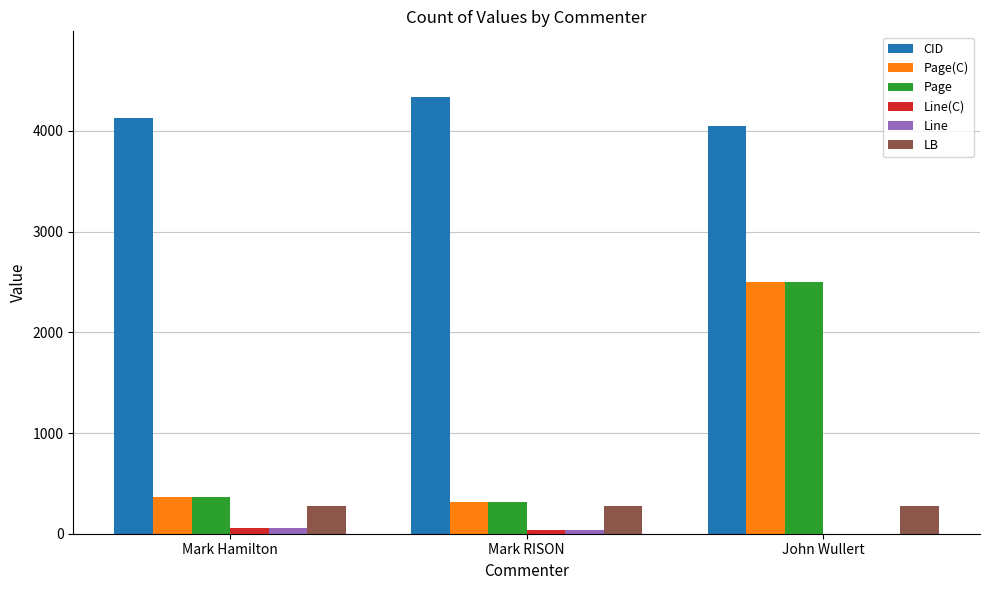

Which series has the largest total across all categories?

CID